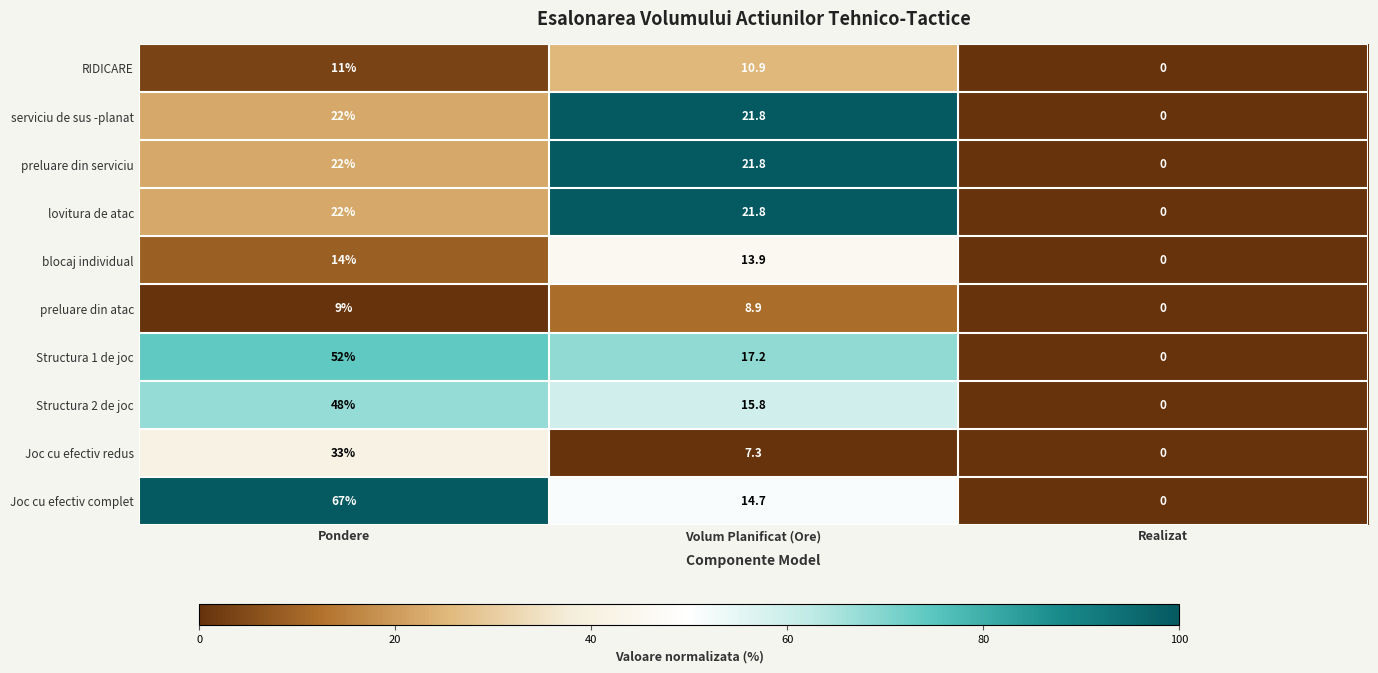

How many values in Structura 2 de joc are above zero?

2